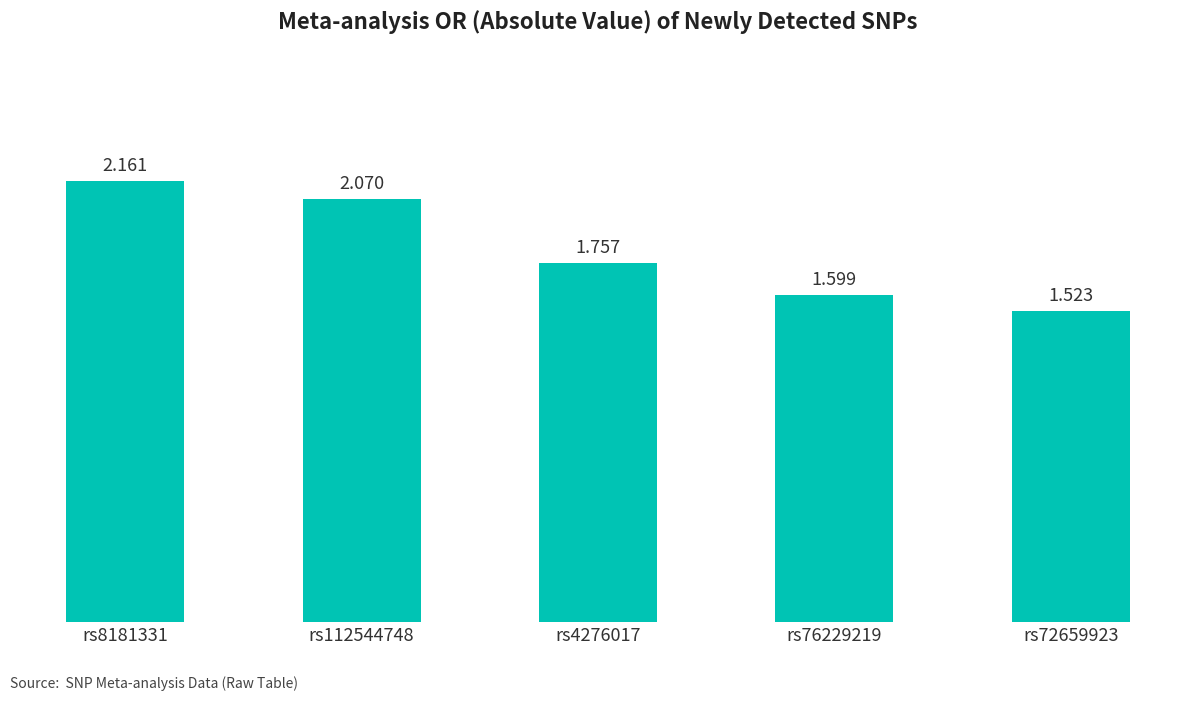

Between rs72659923 and rs8181331, which is larger?

rs8181331